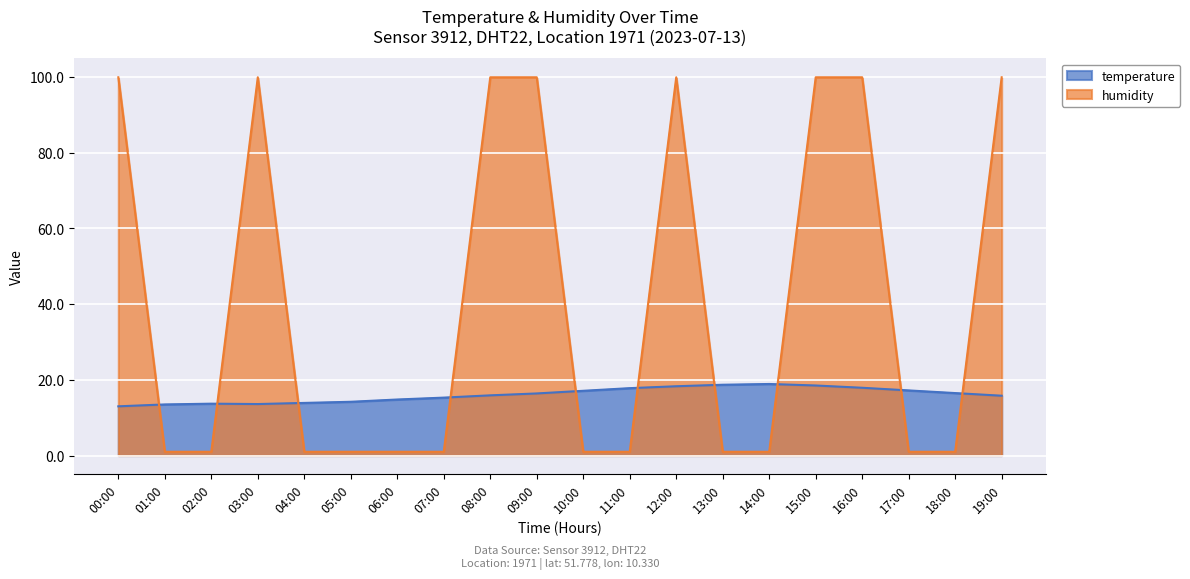

List the series in order of their peak value, lowest first.

temperature, humidity